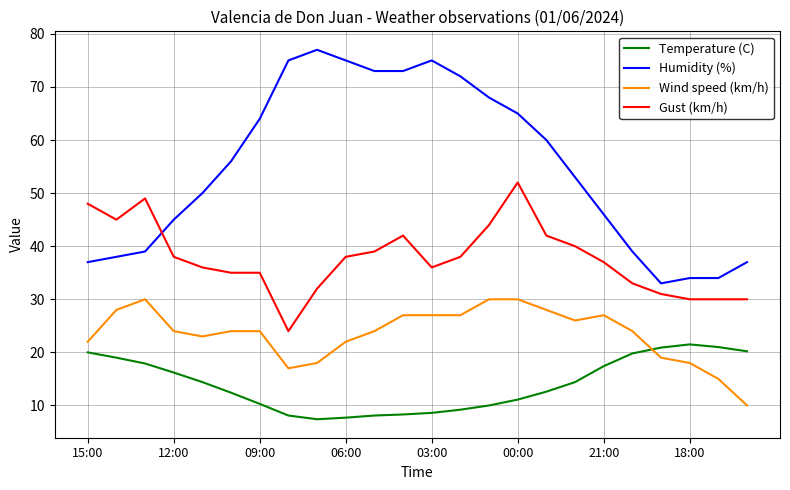

What is the lowest value of the Wind speed (km/h) series?

10.0